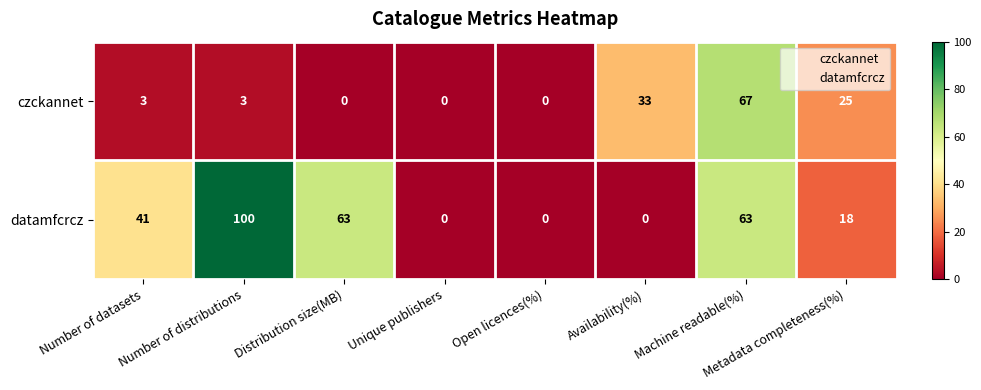

How many datamfcrcz values are between 0 and 63?

7